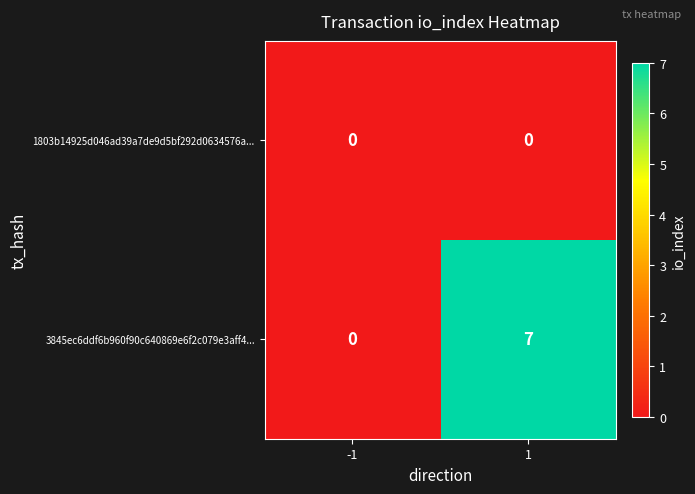

Count the number of categories in the chart.

2